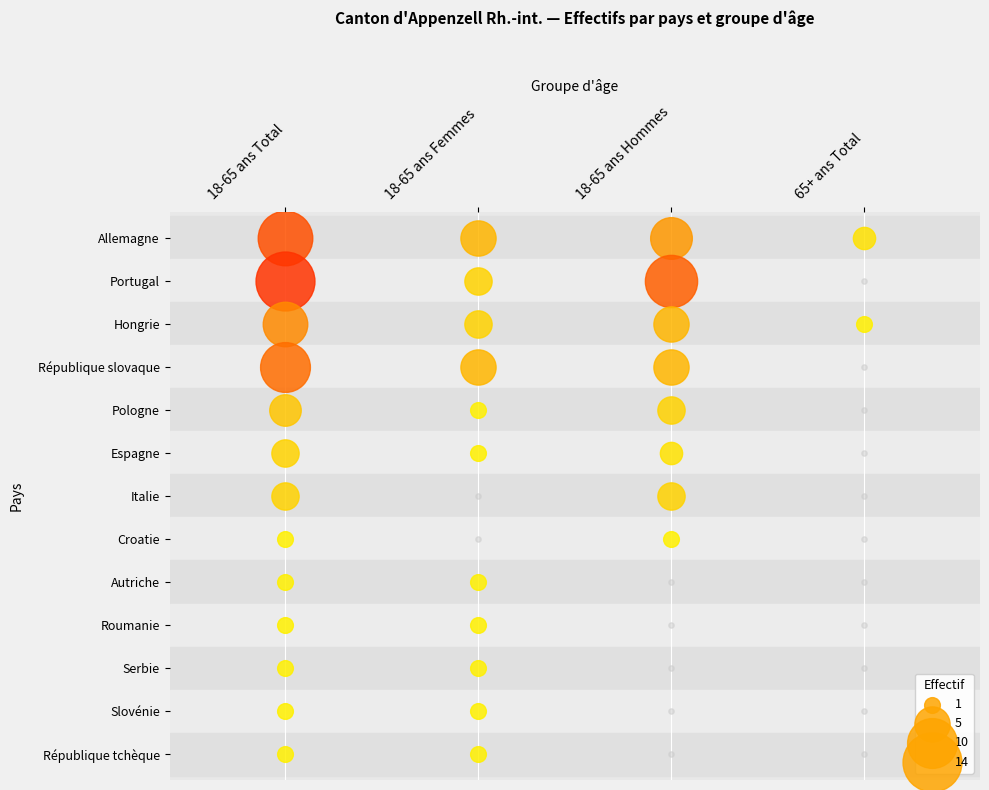

Which series has the widest spread of values?

Portugal